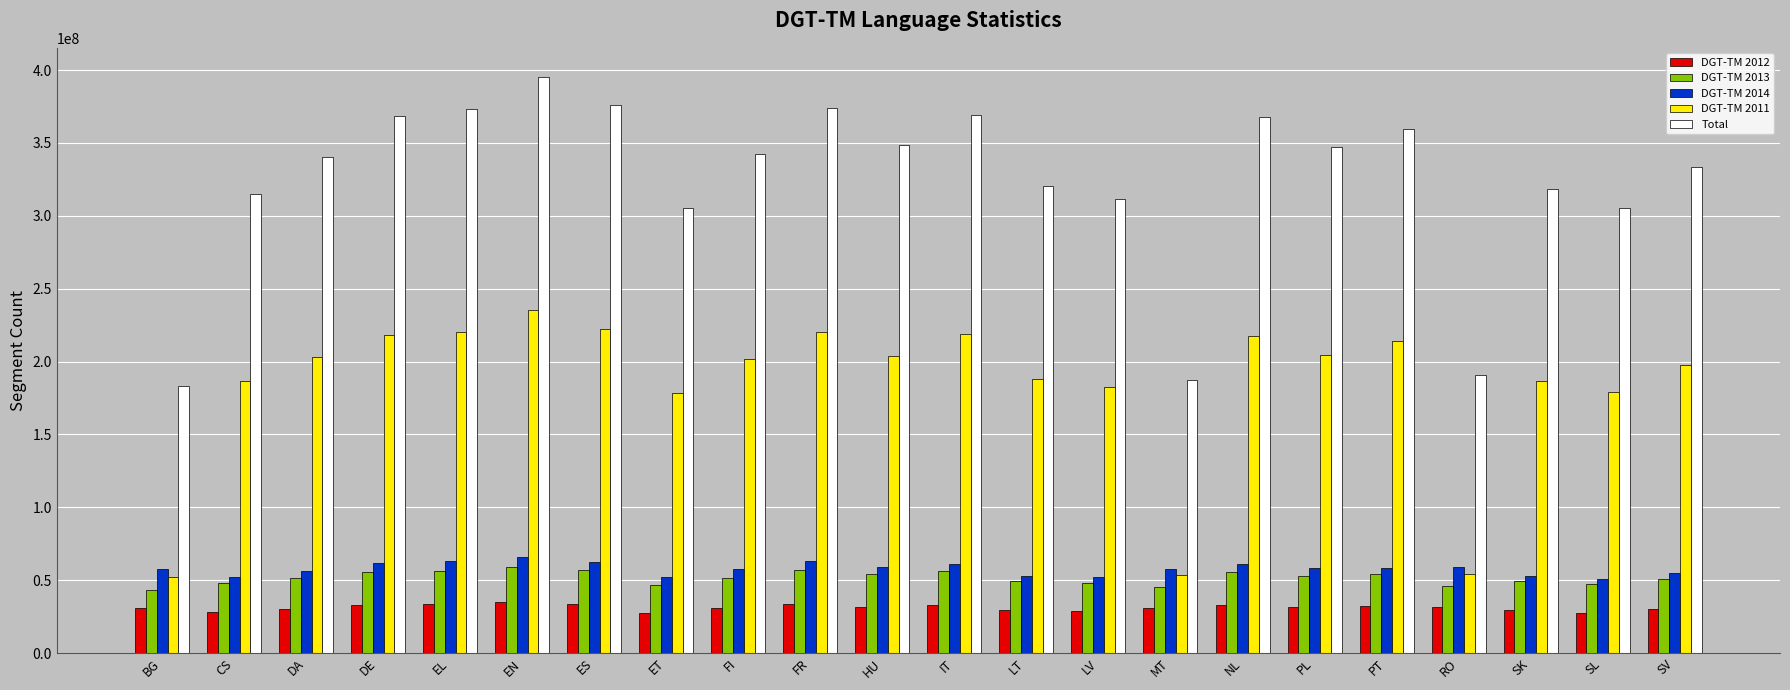

What is the highest value of the DGT-TM 2013 series?

58993259